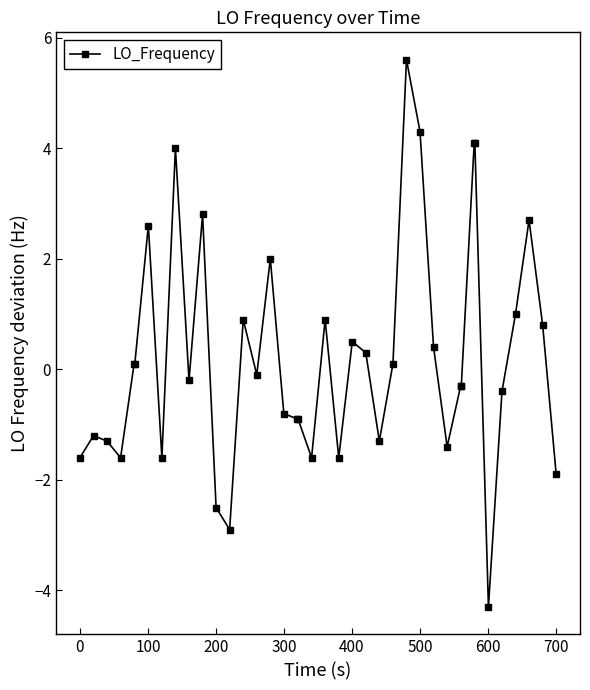

What is the difference between the maximum and second lowest values?

8.5